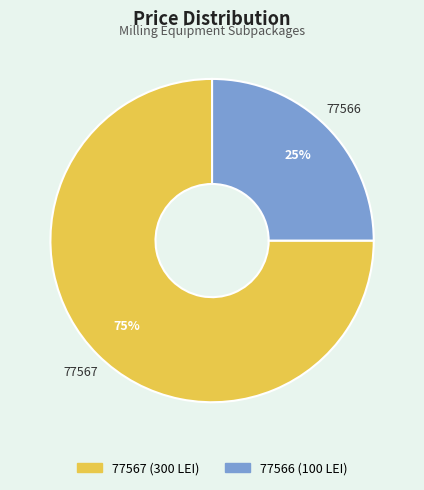

To the nearest percent, what portion does 77566 represent?

25%